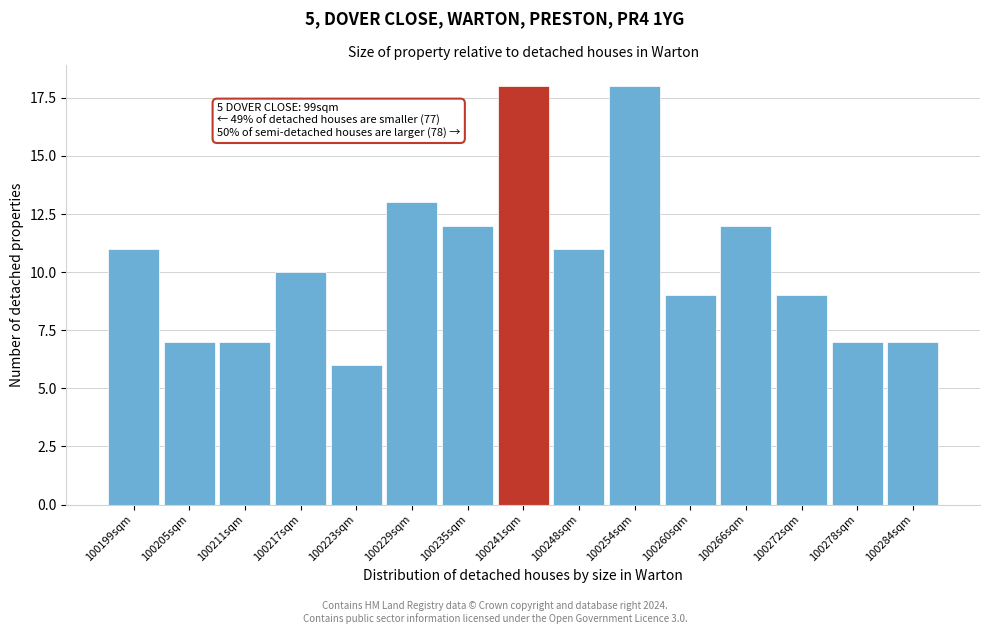

Reading left to right, list all the values displayed in this chart.

100199sqm=11	100205sqm=7	100211sqm=7	100217sqm=10	100223sqm=6	100229sqm=13	100235sqm=12	100241sqm=18	100248sqm=11	100254sqm=18	100260sqm=9	100266sqm=12	100272sqm=9	100278sqm=7	100284sqm=7